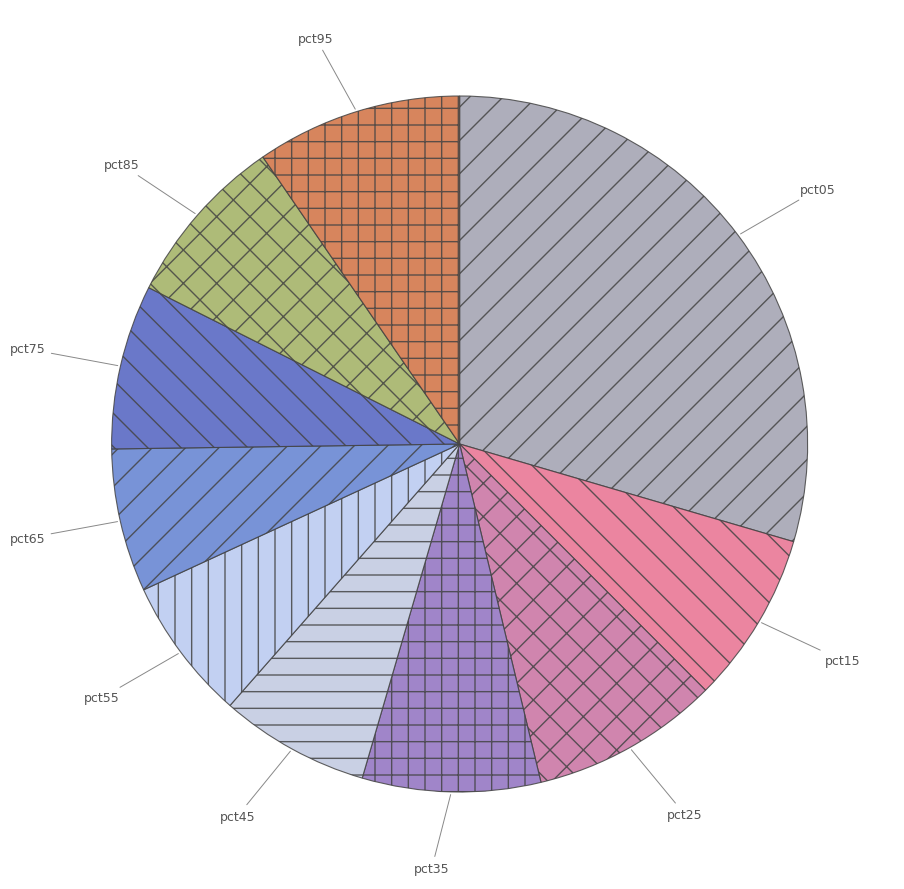

True or false: pct35 accounts for 8% of the total.

True